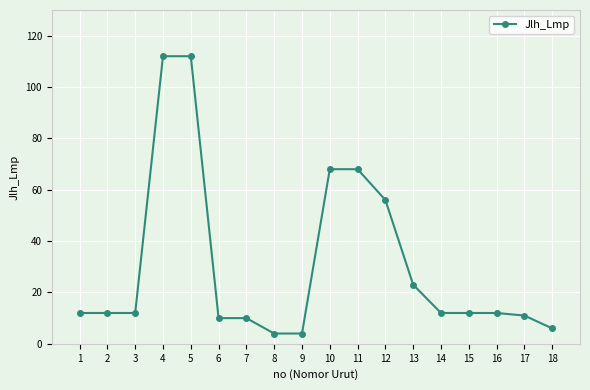

The value at 3 is 12. True or false?

True